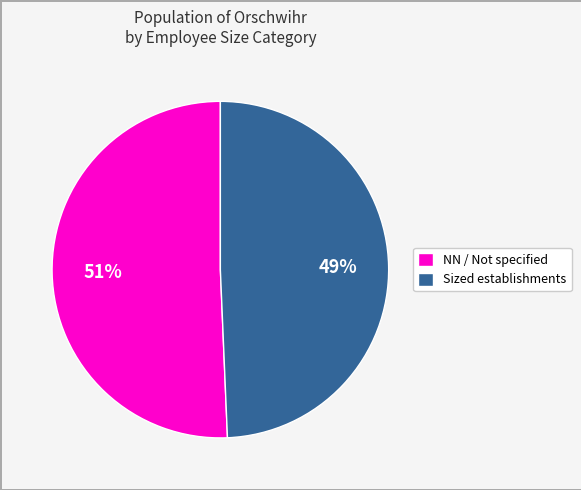

Do Sized establishments and NN / Not specified together represent more than half of the pie?

Yes